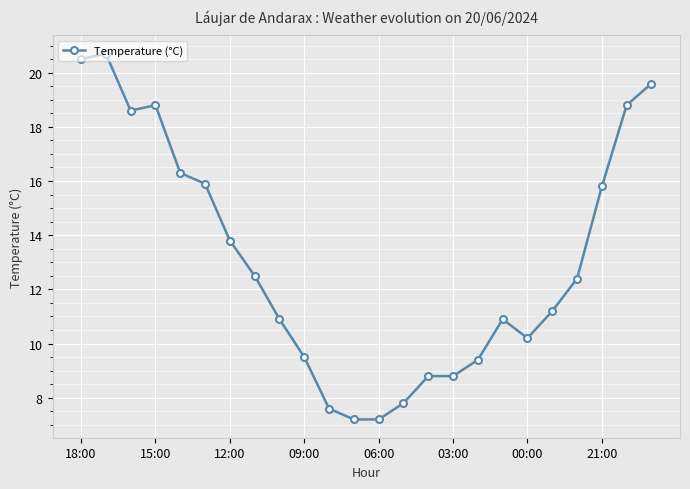

What is the difference between the second highest and minimum values?

13.3